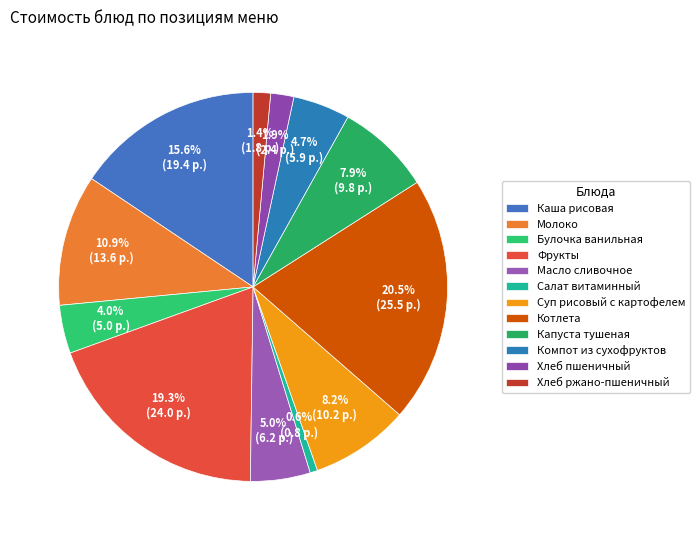

Which category has the biggest portion of the pie?

Котлета